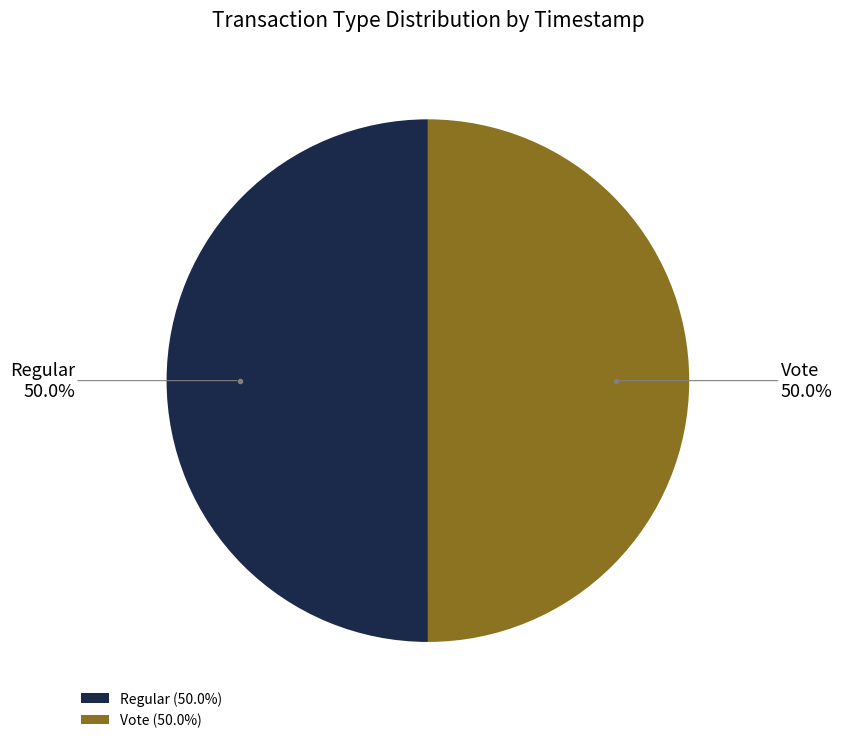

What is the ratio of the value at Vote to the value at Regular?

1.0